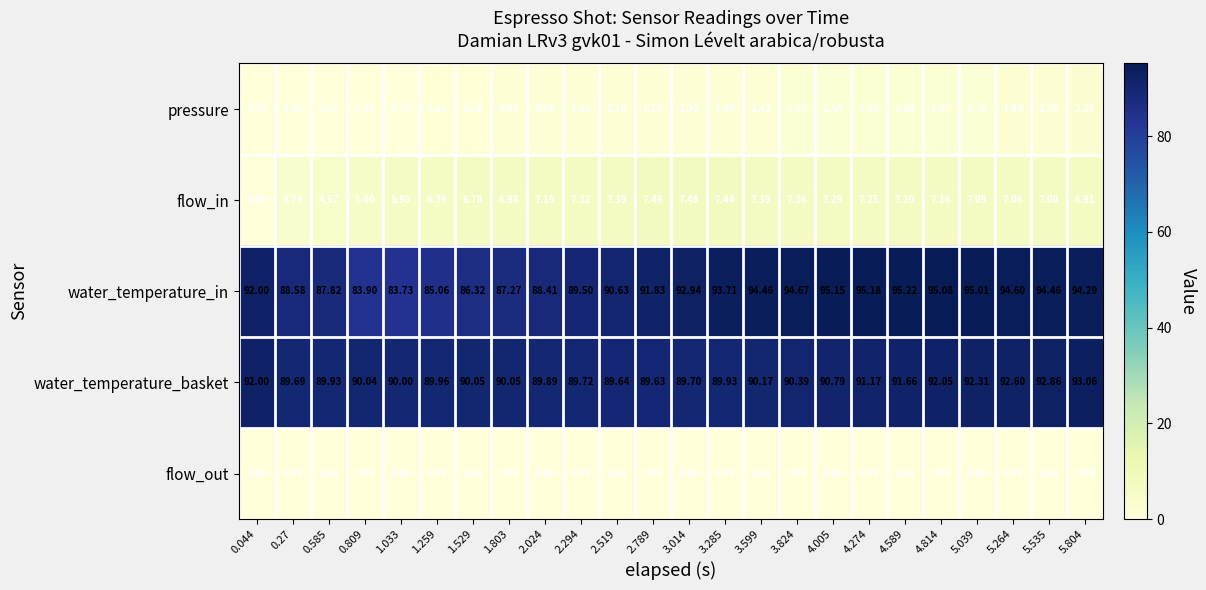

Which series changed the most between 0.044 and 0.27?

flow_in